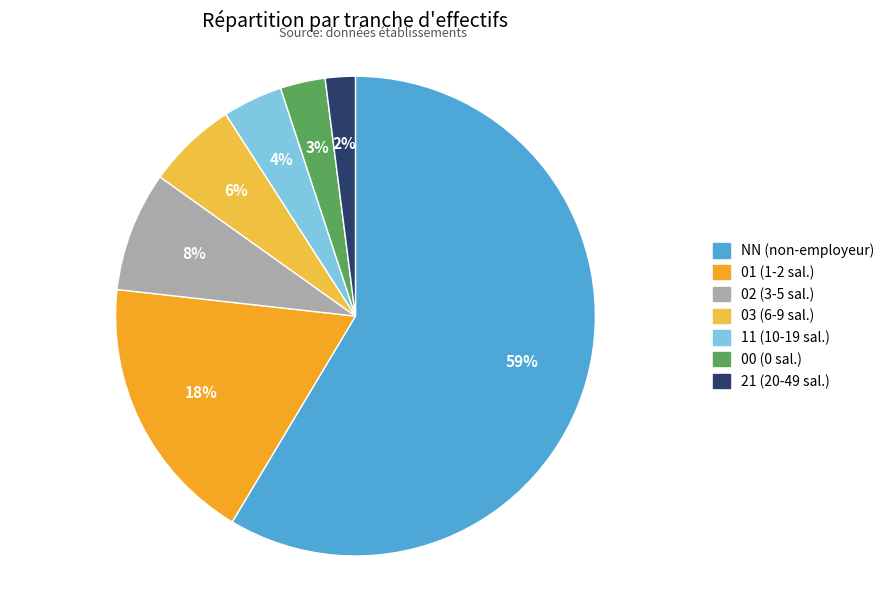

Is there any slice that represents more than half of the pie?

Yes